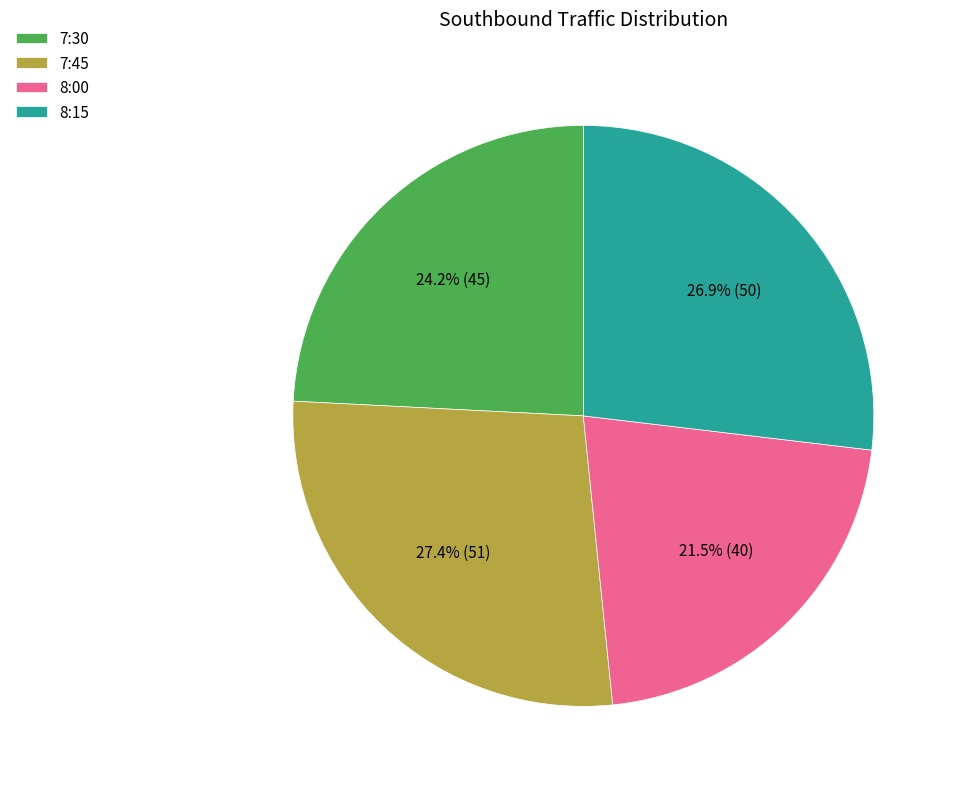

Do 8:15 and 8:00 together represent more than half of the pie?

No